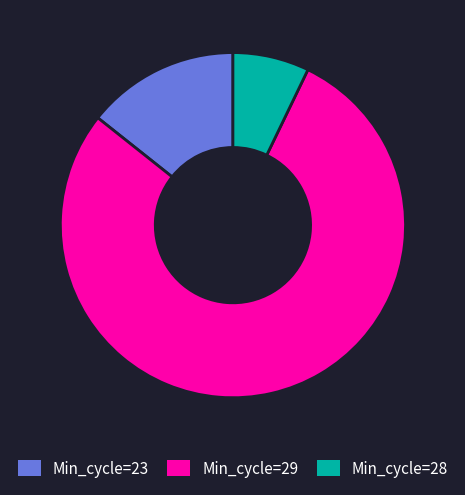

Is there any slice that represents more than half of the pie?

Yes